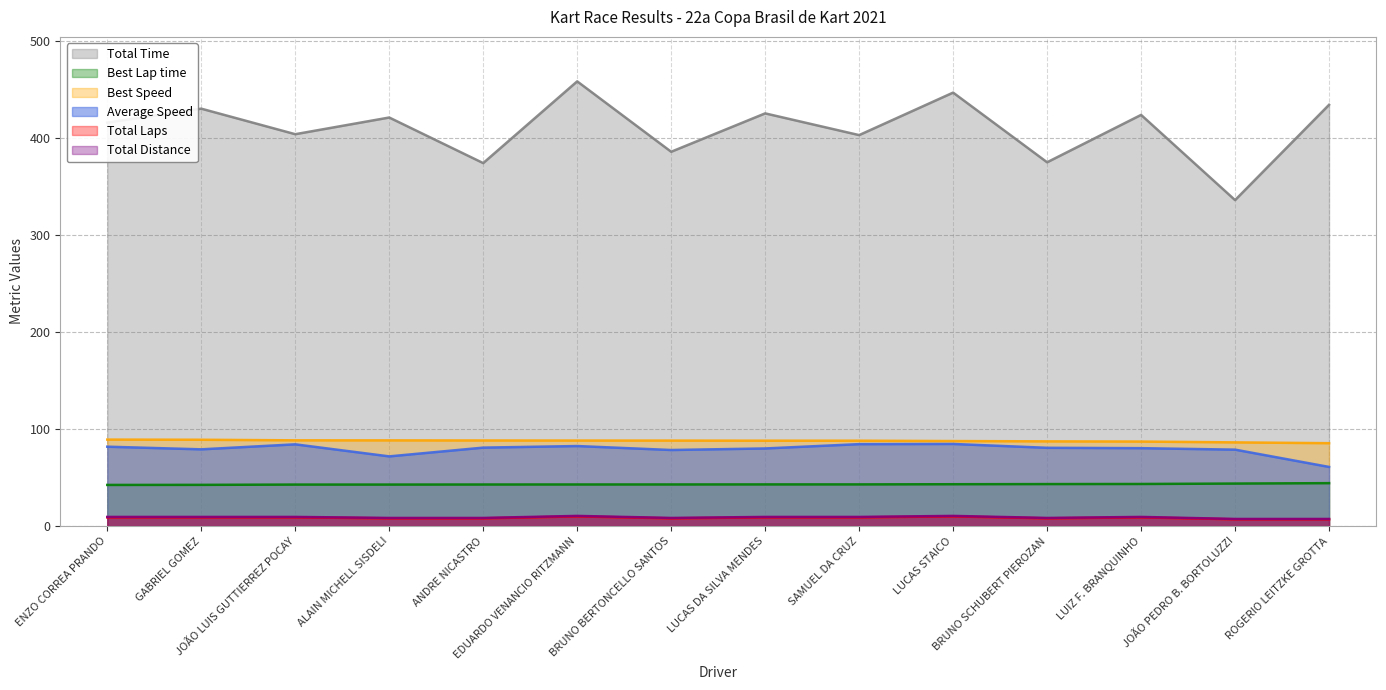

Where is Total Distance nearest to the value 8?

ALAIN MICHELL SISDELI